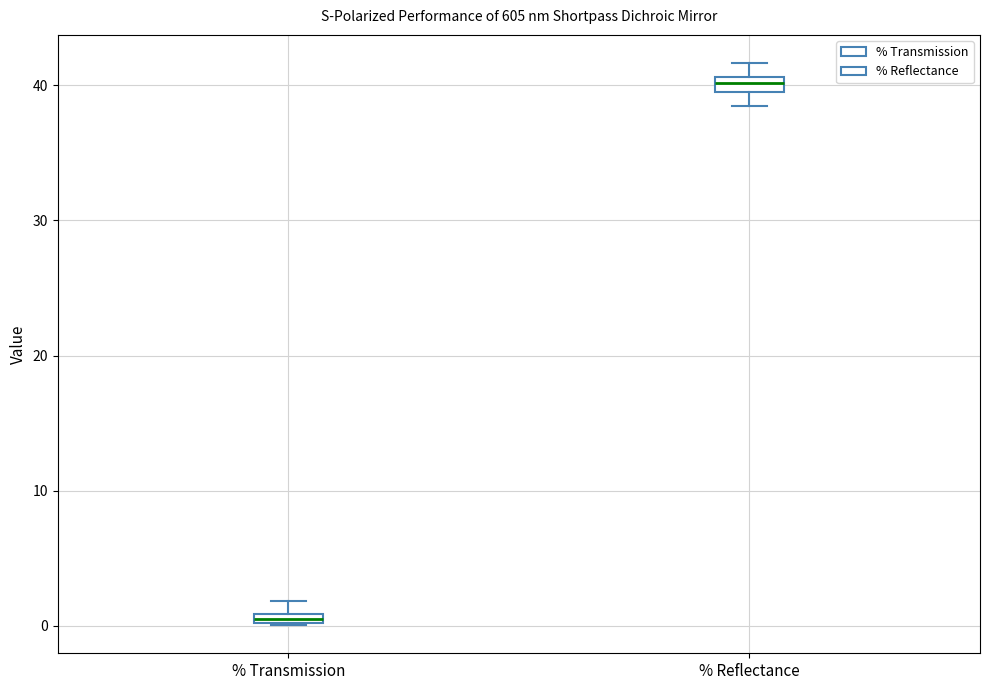

Where is the lower edge of the box for % Transmission on the y-axis? The values are not printed on the chart, so give them approximately, as read against the axis.

0